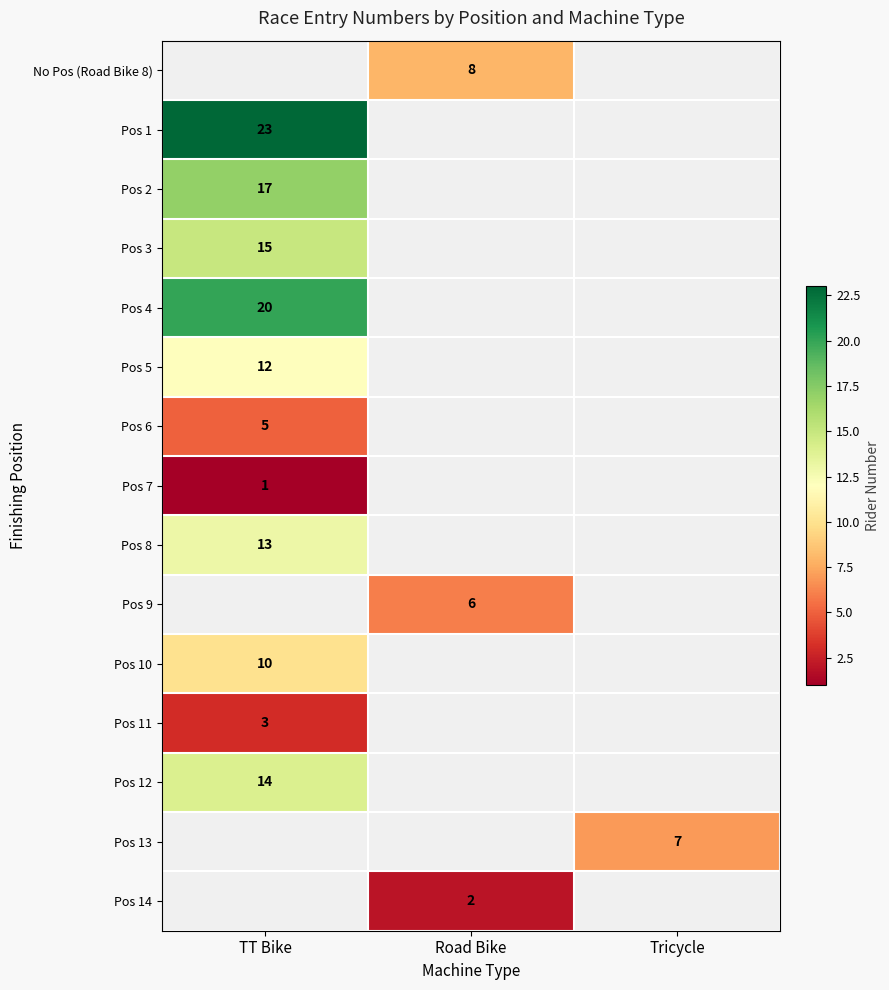

The value of No Pos (Road Bike 8) at Road Bike is 13. True or false?

False